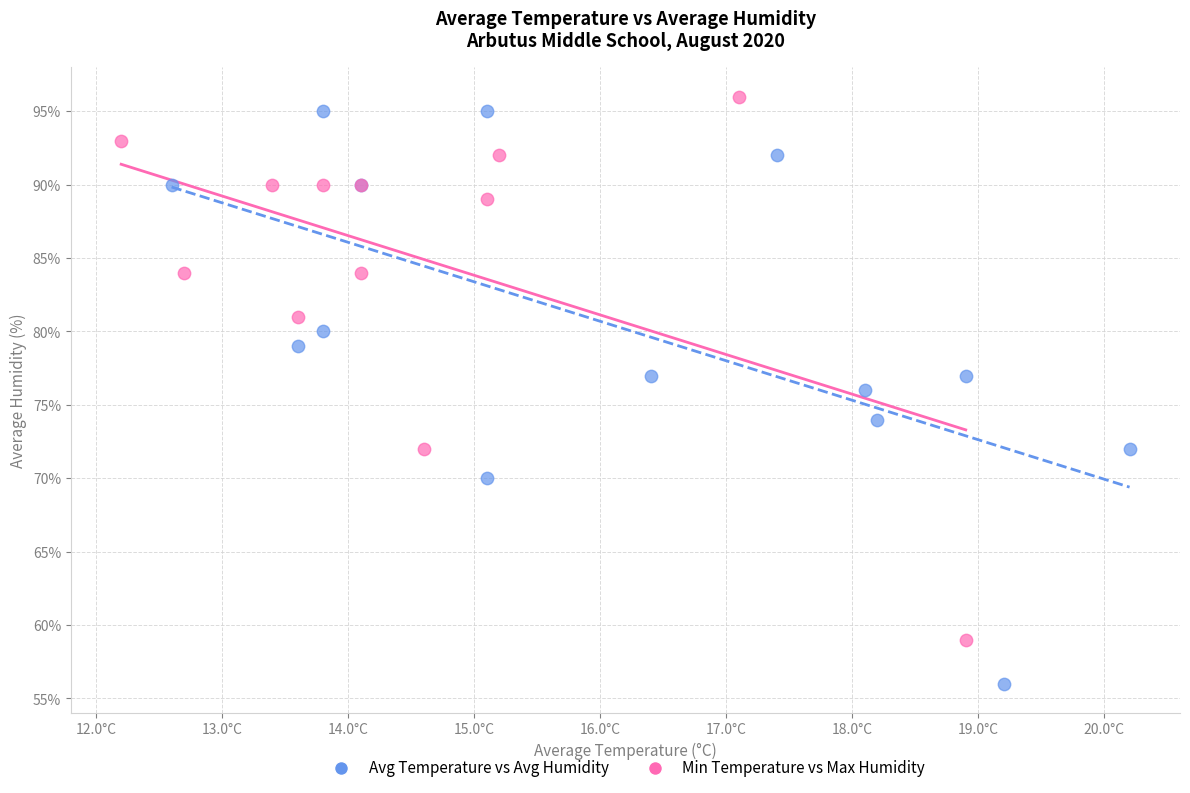

Which series has the widest spread of Y values?

Avg Temperature vs Avg Humidity